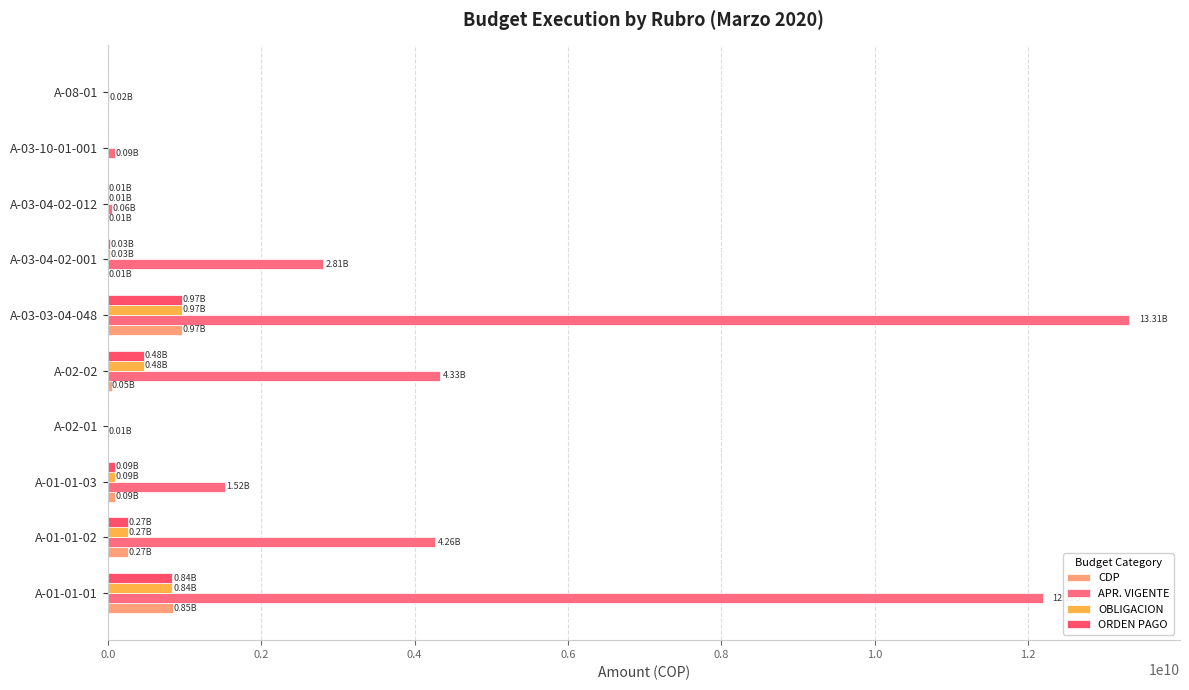

How many distinct data groups are displayed?

4